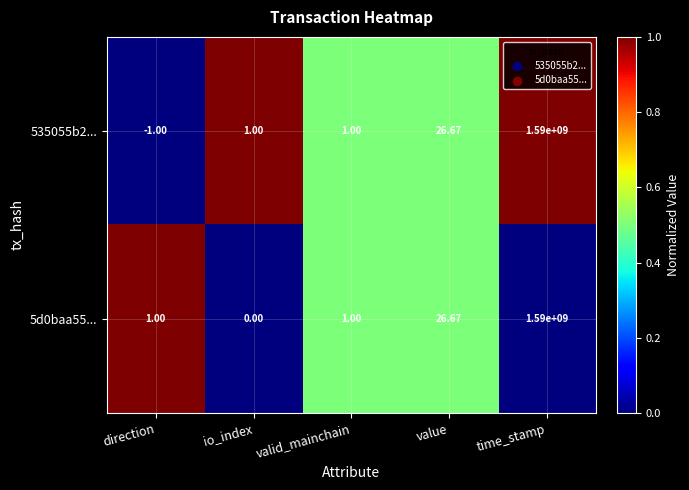

At which label does 5d0baa55... reach its peak?

time_stamp